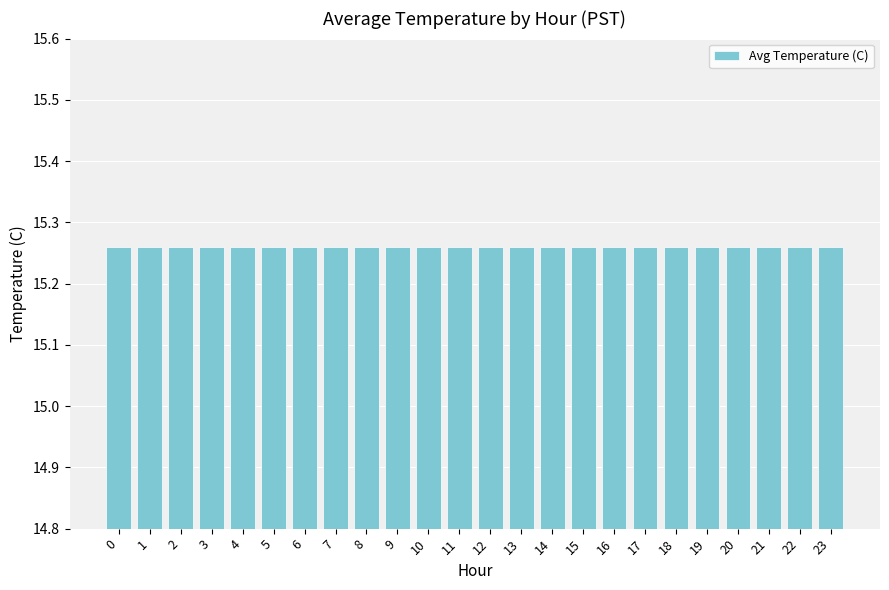

Approximately how many times larger is the value at 4 compared to 14?

1.0